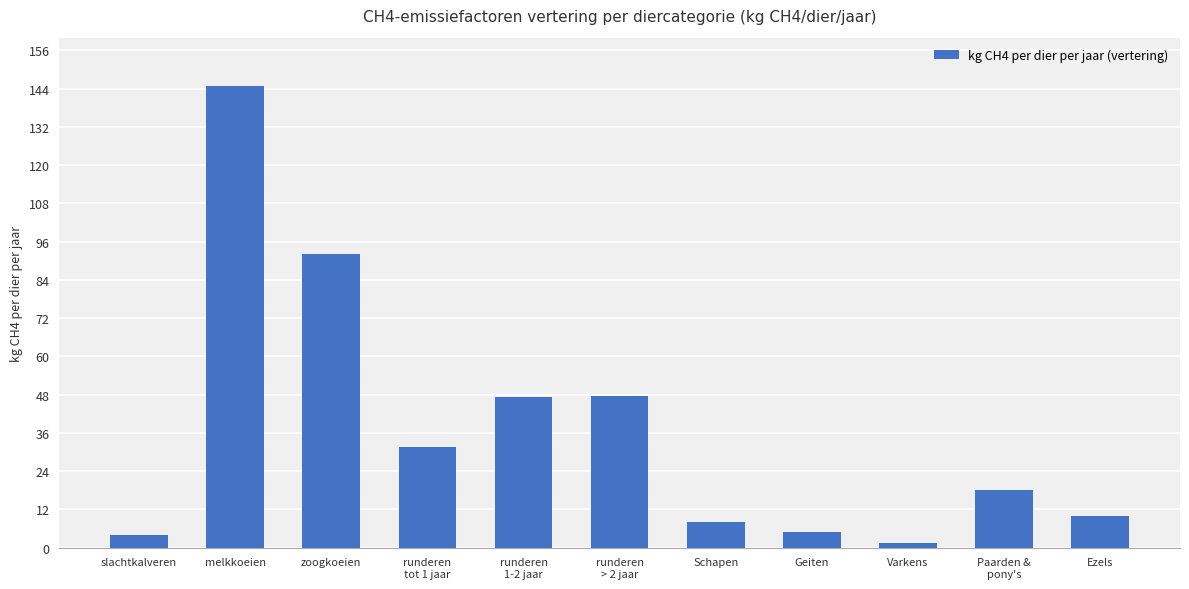

Count the number of categories in the chart.

11